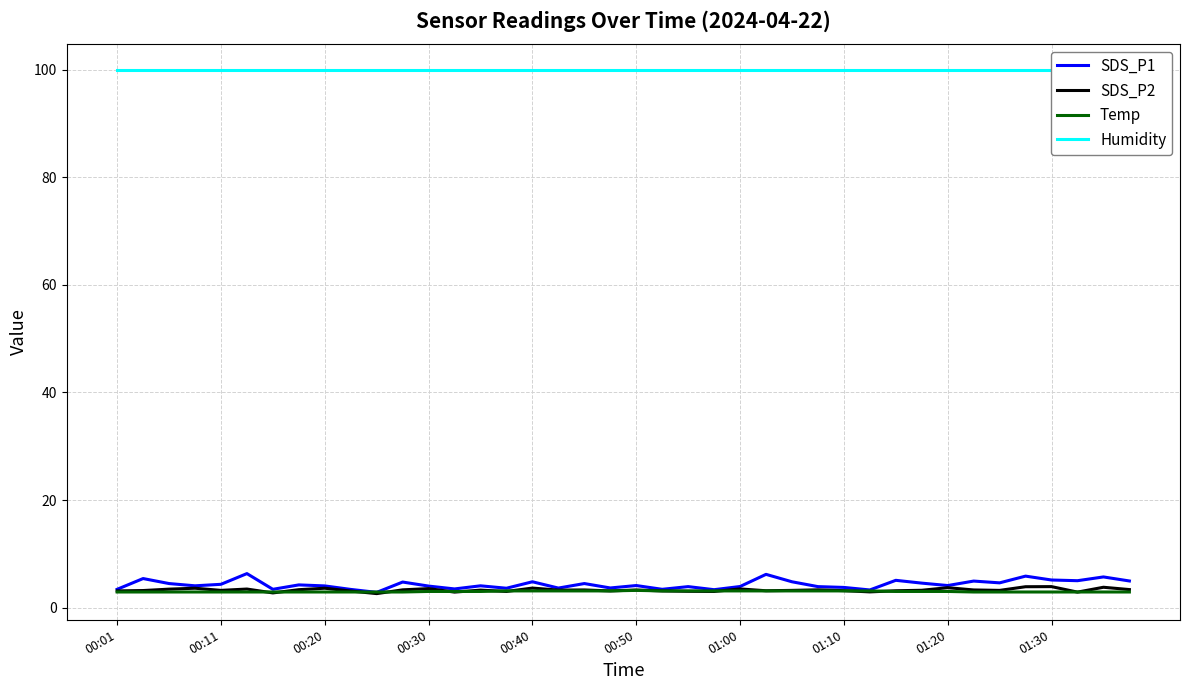

Is it true that SDS_P2 equals 3.1 at 01:10?

True